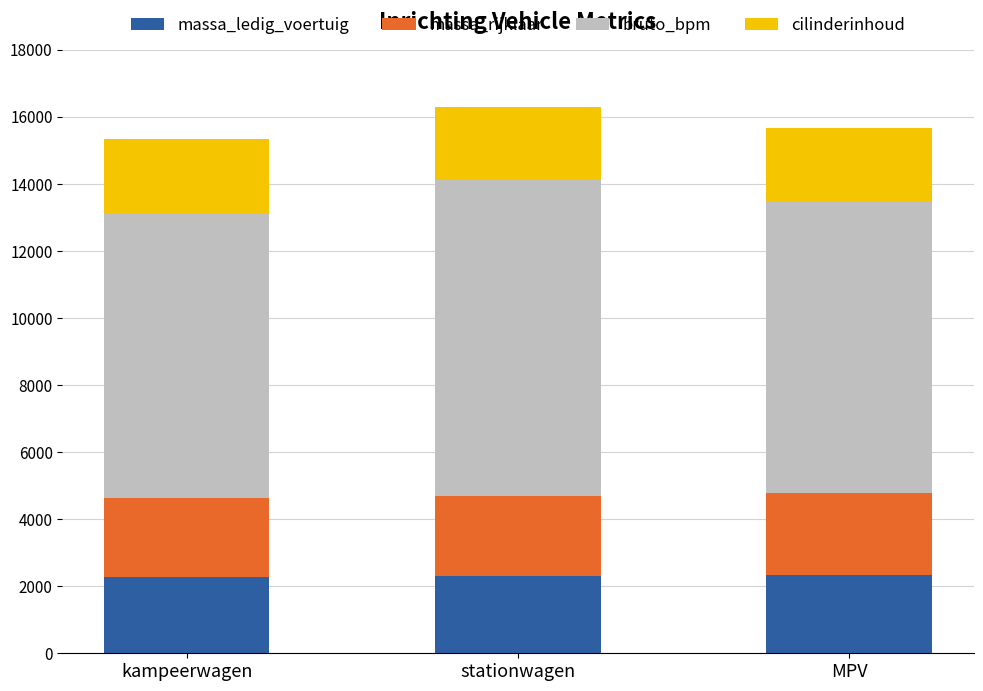

What is the total value across all series at kampeerwagen?

15330